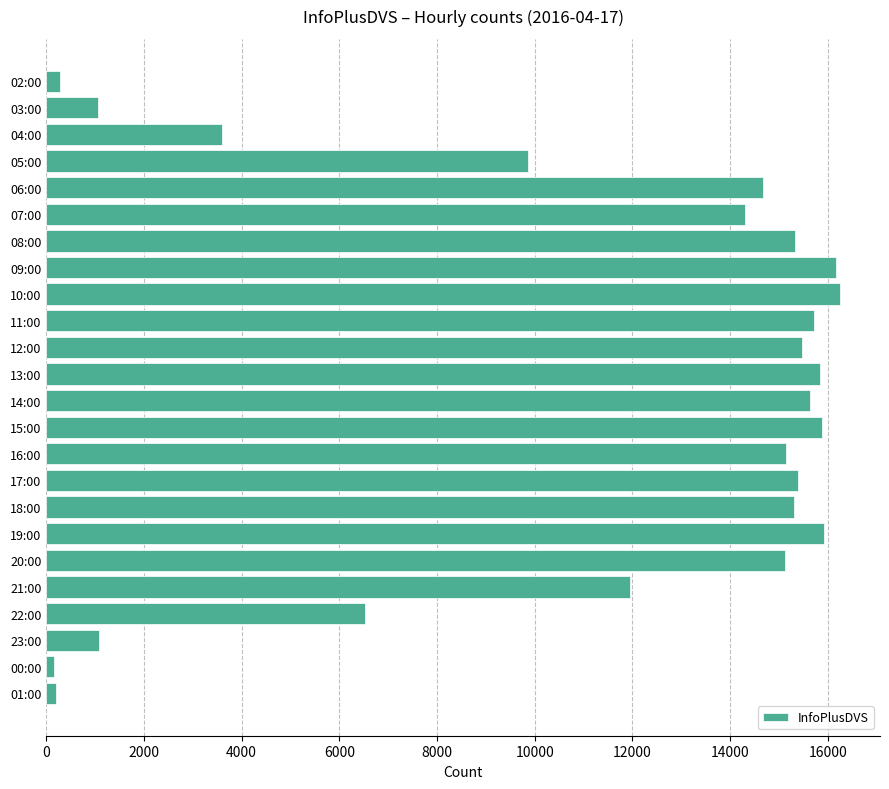

Is it true that the value at 21:00 is 20402?

False